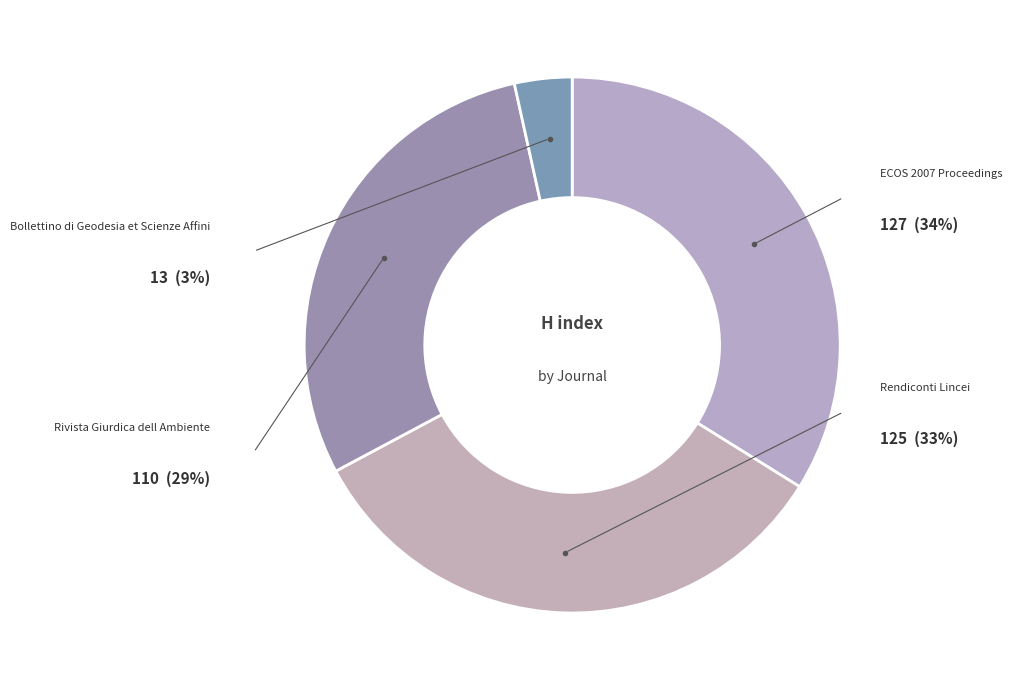

To the nearest percent, what portion does Bollettino di Geodesia et Scienze Affini represent?

3%